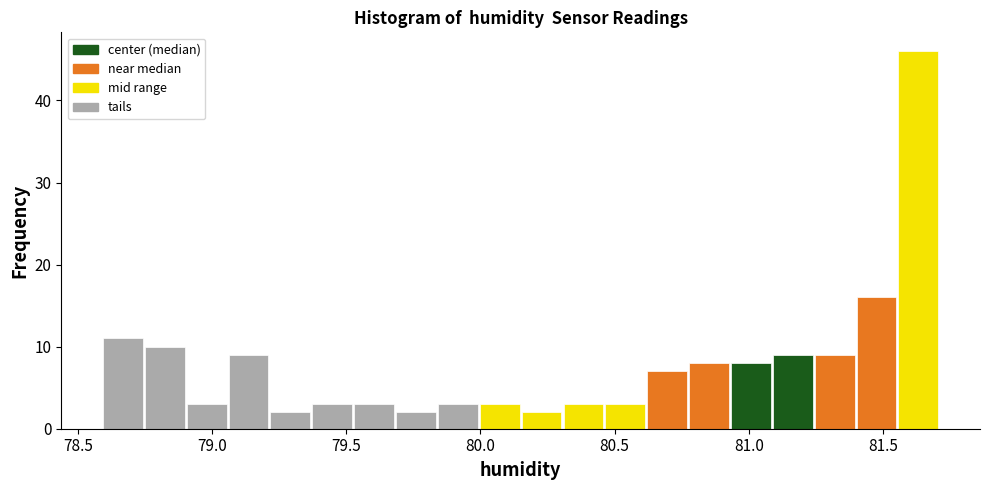

Read against the x-axis, roughly where is the centre of the tallest bar?

81.65